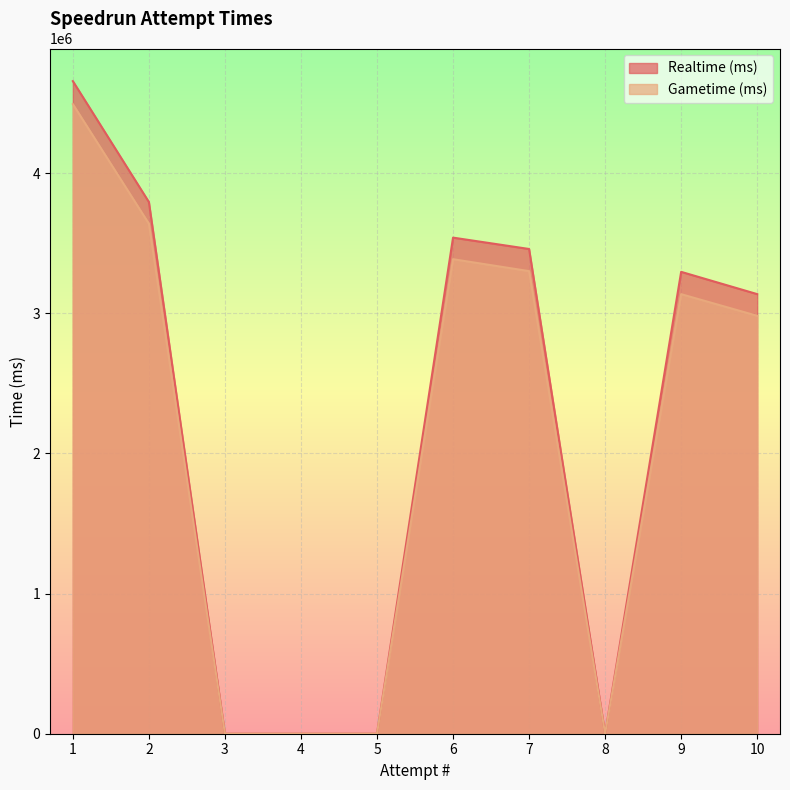

What is the maximum value shown in the chart?

4655913